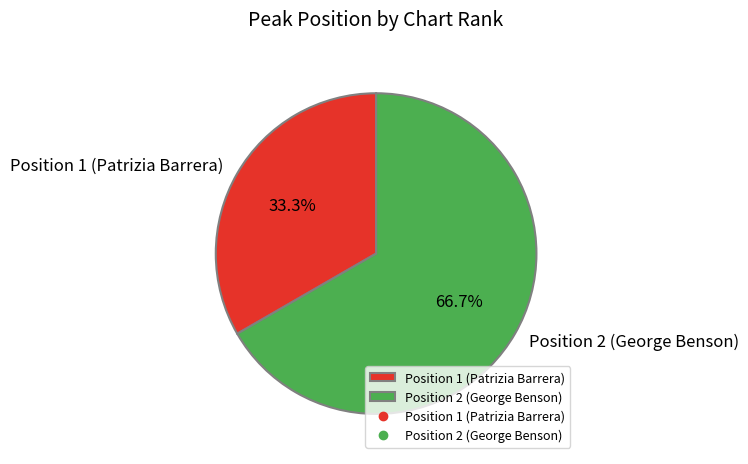

How many segments does this pie chart have?

2